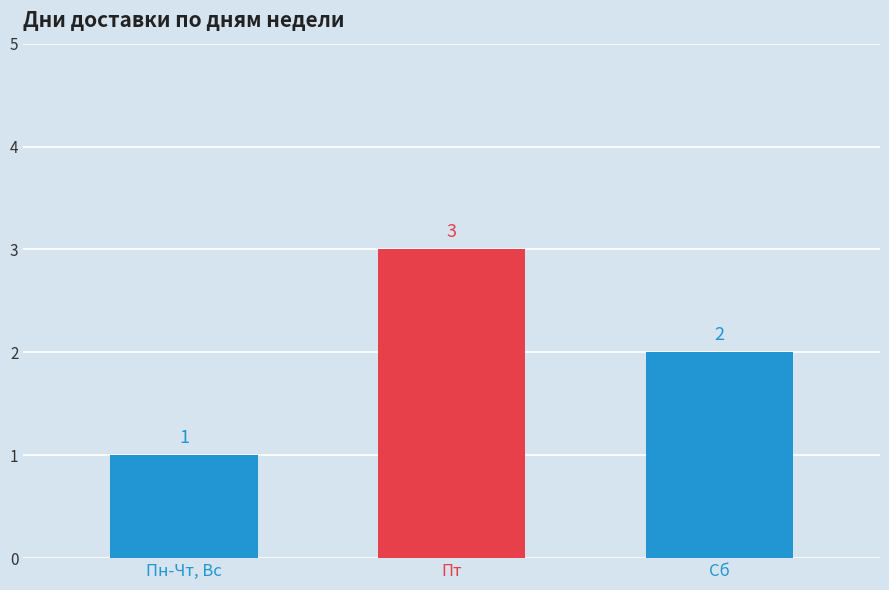

What is the value of the 1st bar from the left?

1